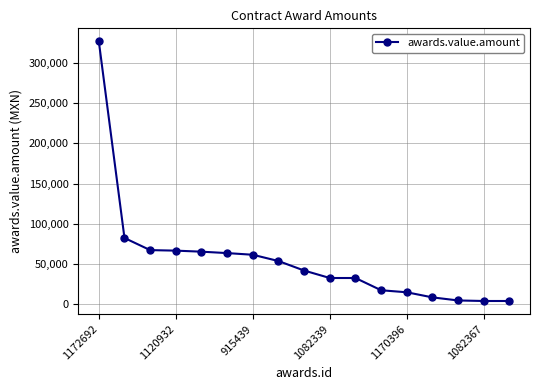

What is the greatest value displayed?

327044.7